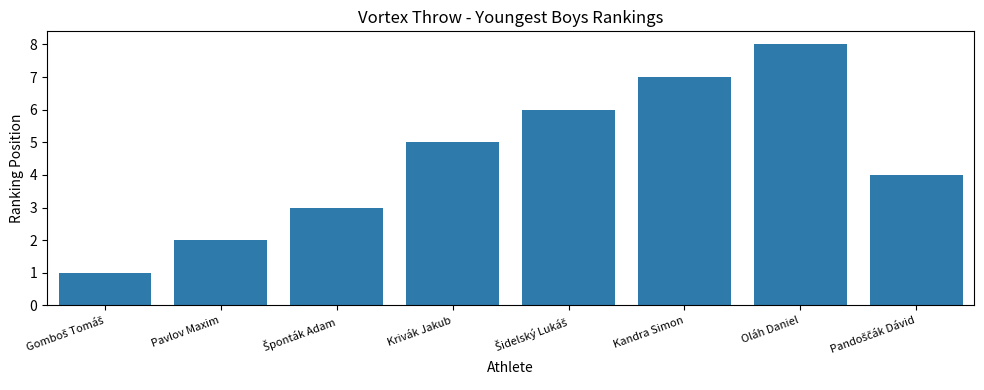

How many values are between 3 and 7?

5